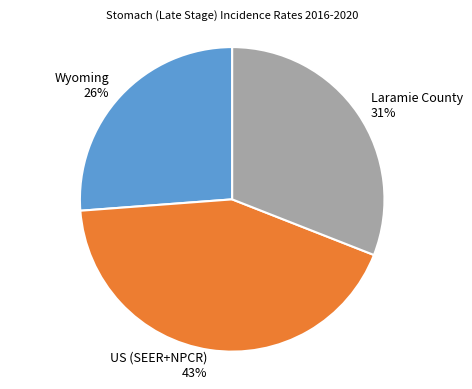

To the nearest percent, what is the difference between the largest and smallest slice percentages?

17%